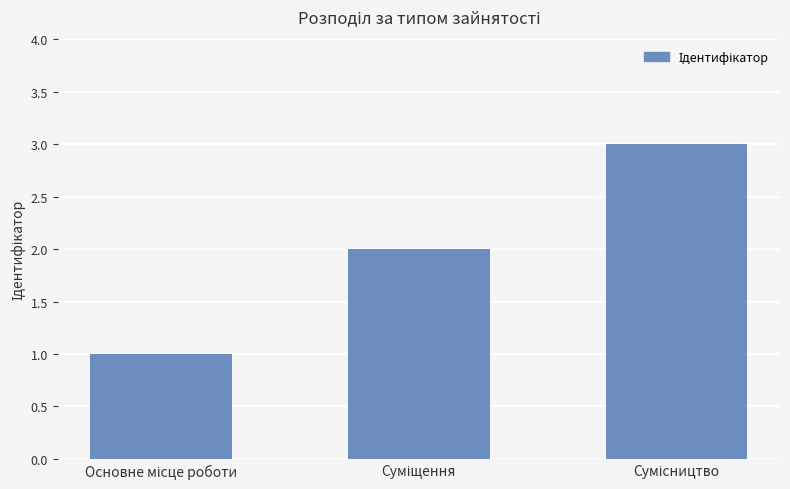

Are the bars grouped side by side (vs. stacked)?

No